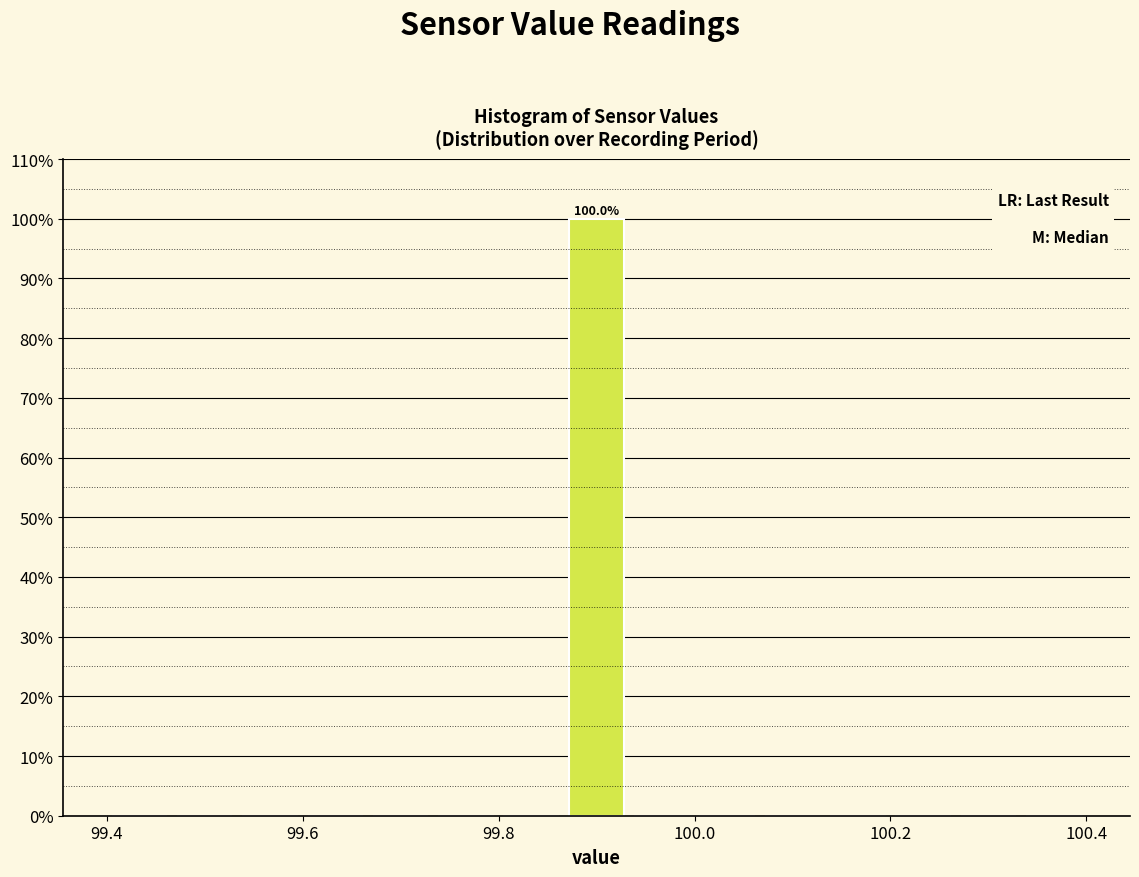

Read against the x-axis, roughly where is the centre of the tallest bar?

99.90